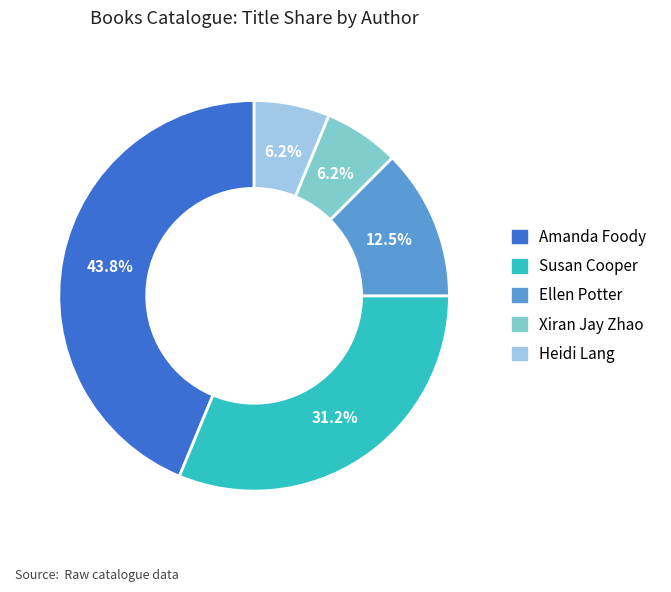

How much of the chart is everything except Ellen Potter?

87.5%